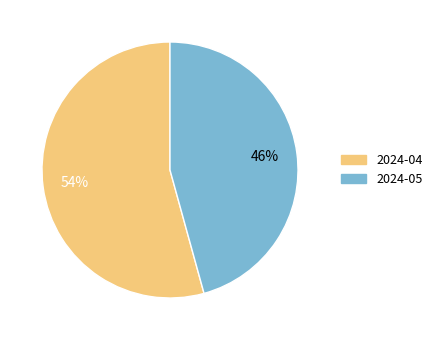

To the nearest percent, what is the combined percentage of 2024-04 and 2024-05?

100%